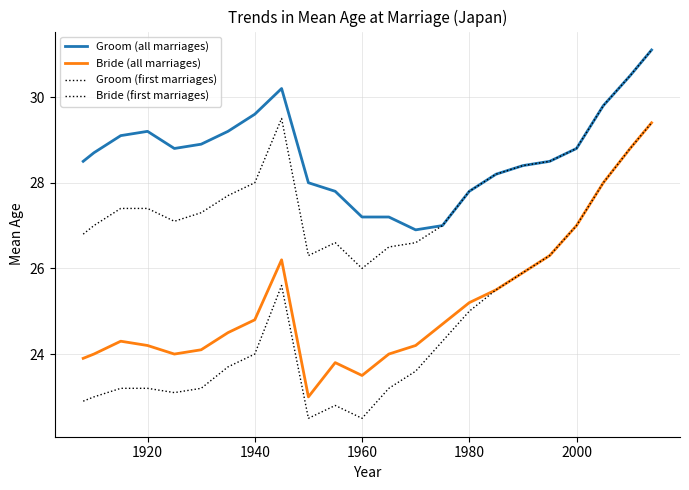

How many lines are shown in the chart?

4